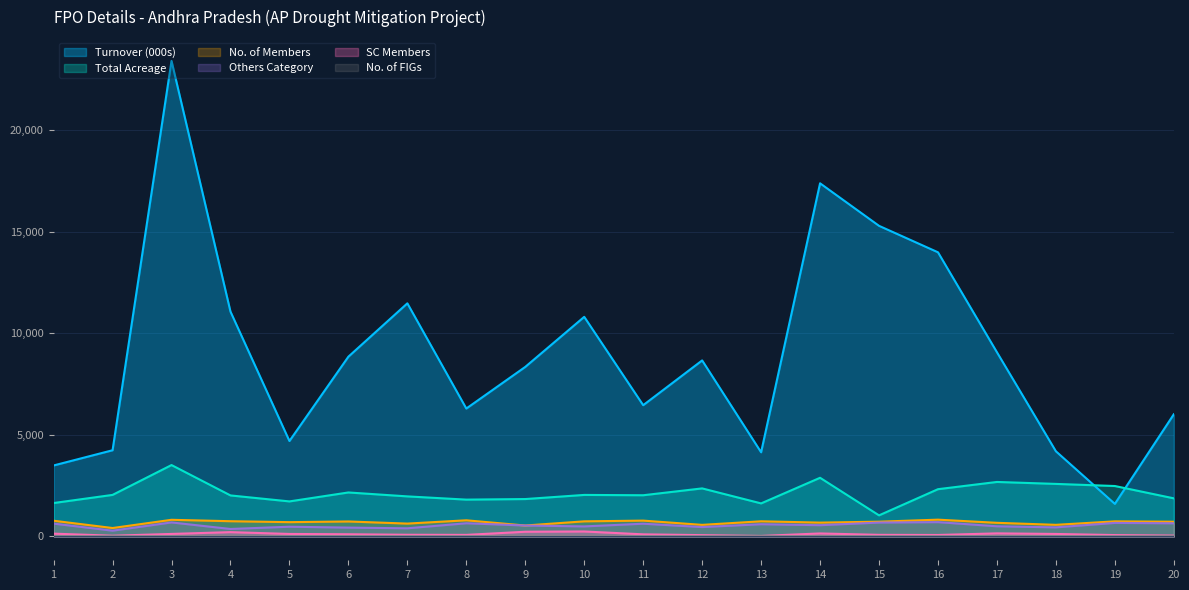

How many interior local peaks does the Total Acreage series have?

6